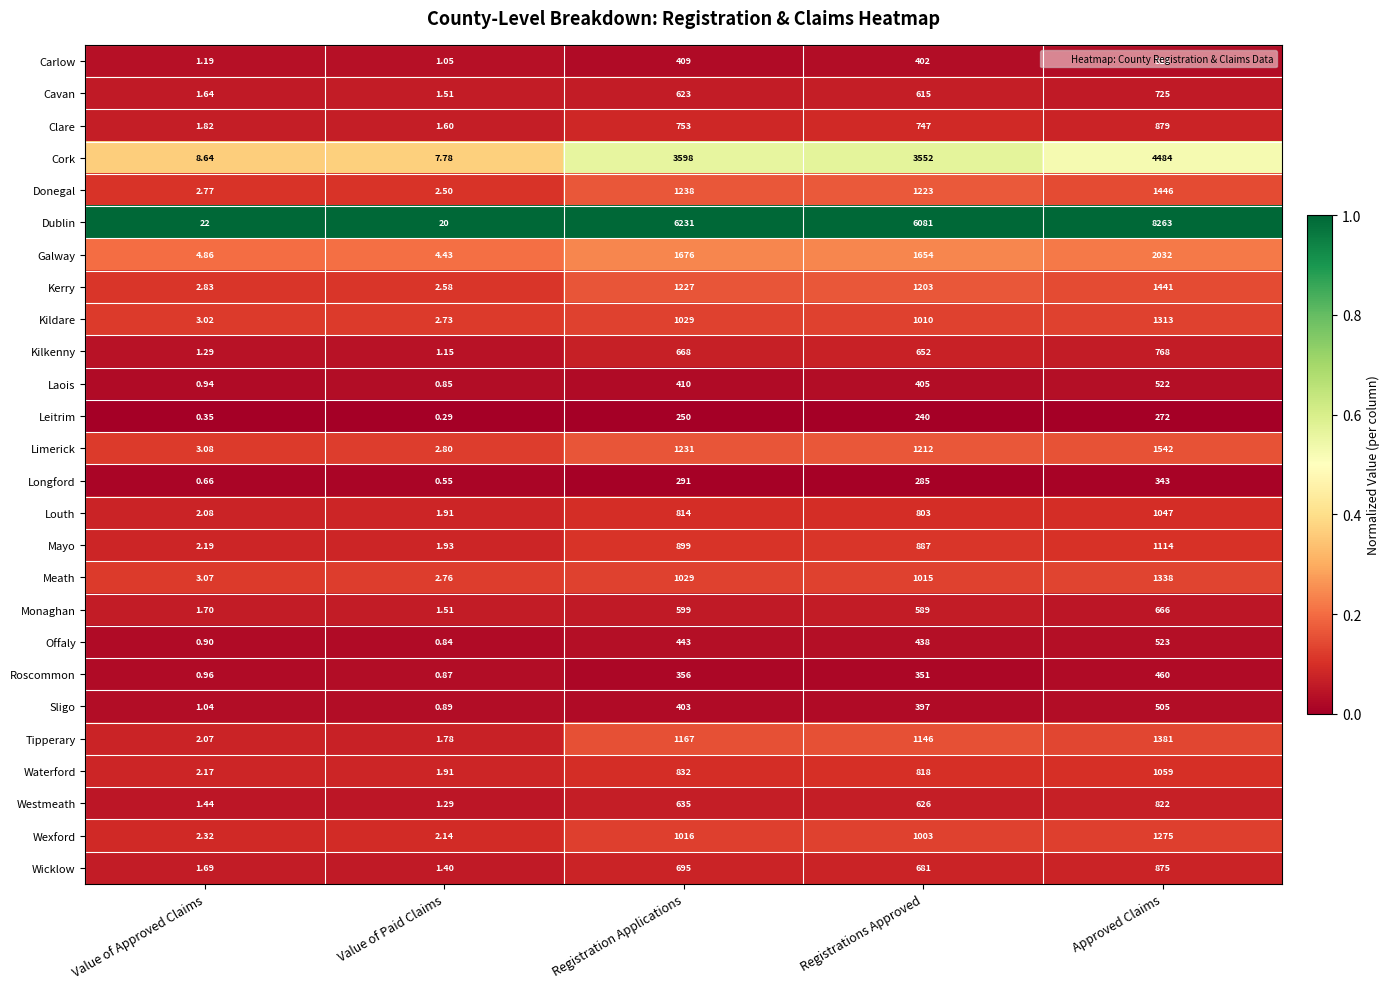

Which series has the largest total across all categories?

Dublin